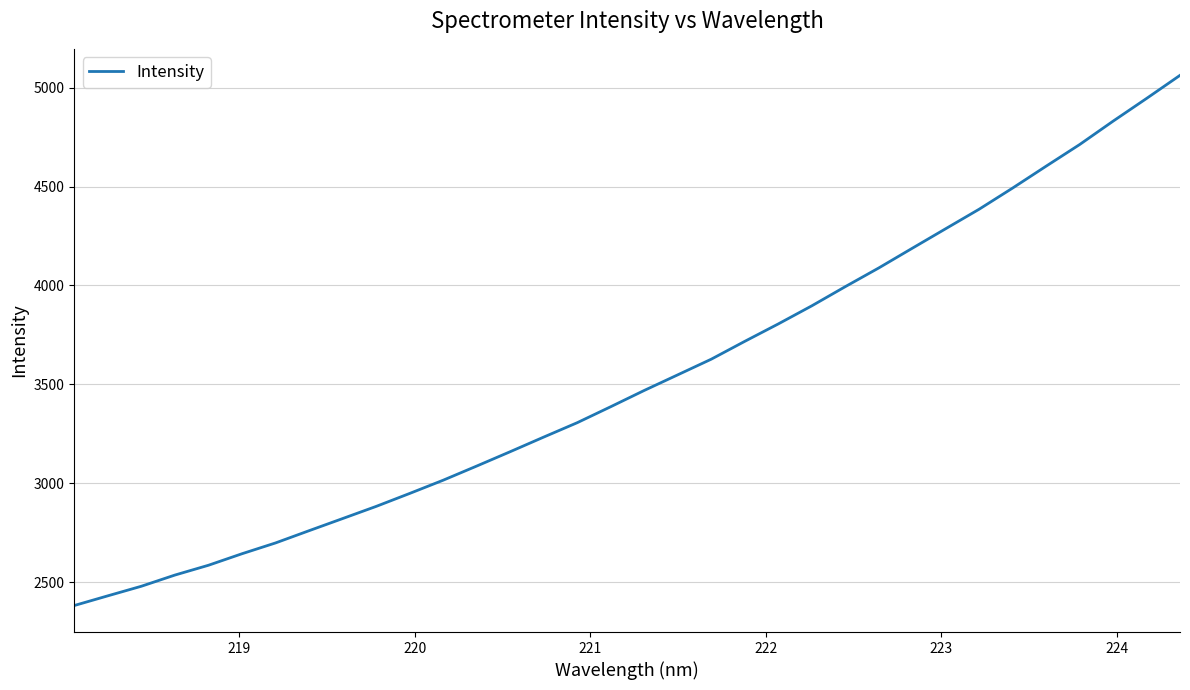

What is the maximum value shown in the chart?

5061.9